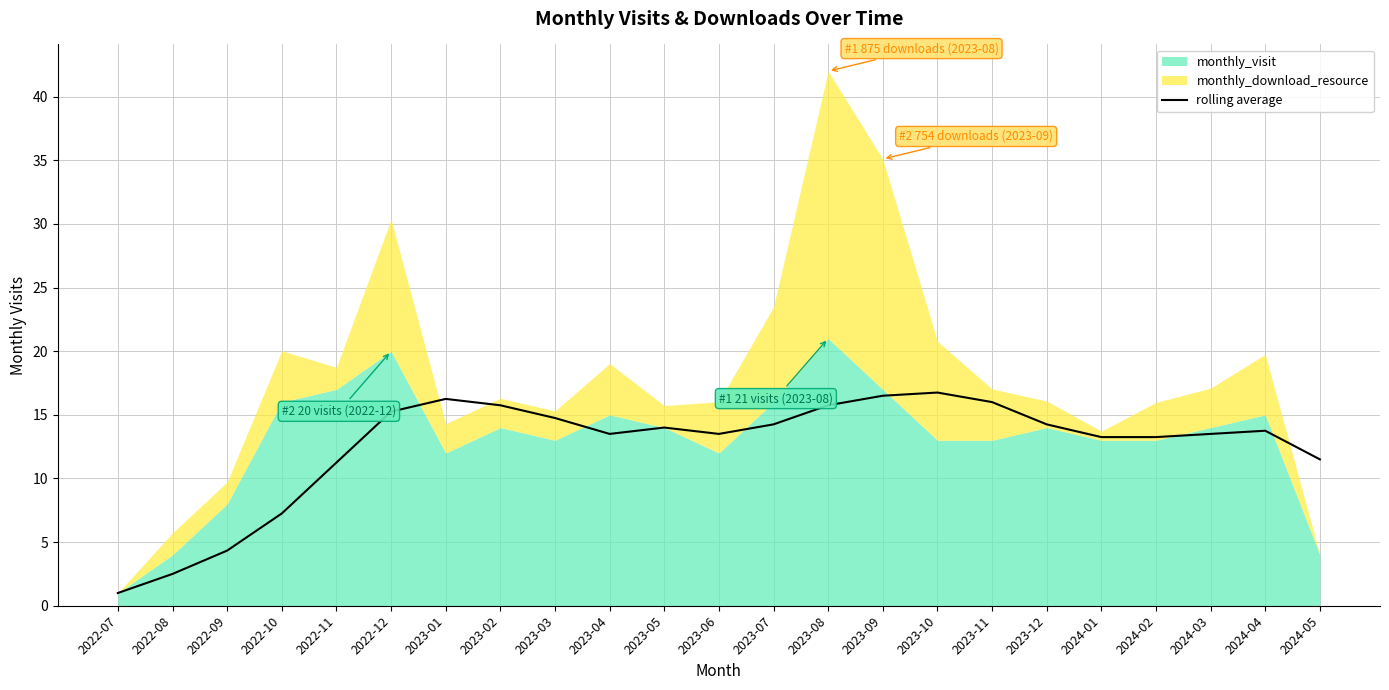

True or false: the data has more than 0 interior local peaks.

True